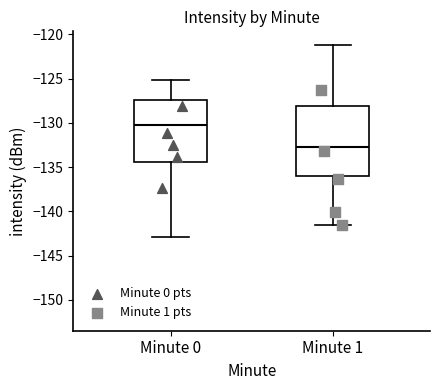

Which box's median line is the highest?

Minute 0